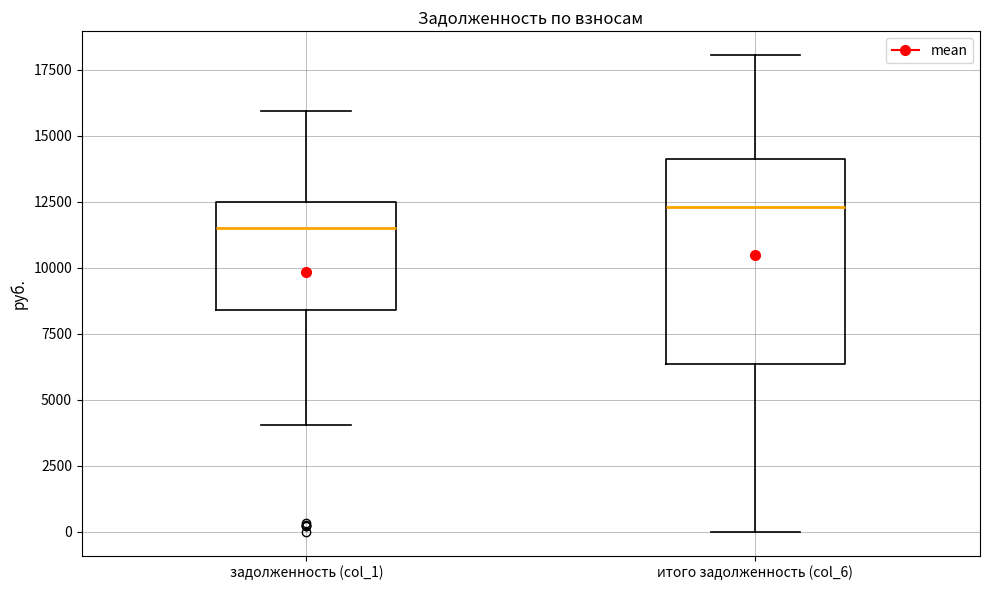

Reading left to right, transcribe this box plot: for each box, give where its median line is, the range the box spans, and where its two whiskers end, as read against the y-axis. The values are not printed on the chart, so give them approximately, as read against the axis.

задолженность (col_1): median 11500, box 8500 to 12500, whiskers 4000 to 16000
итого задолженность (col_6): median 12500, box 6500 to 14000, whiskers 0 to 18000